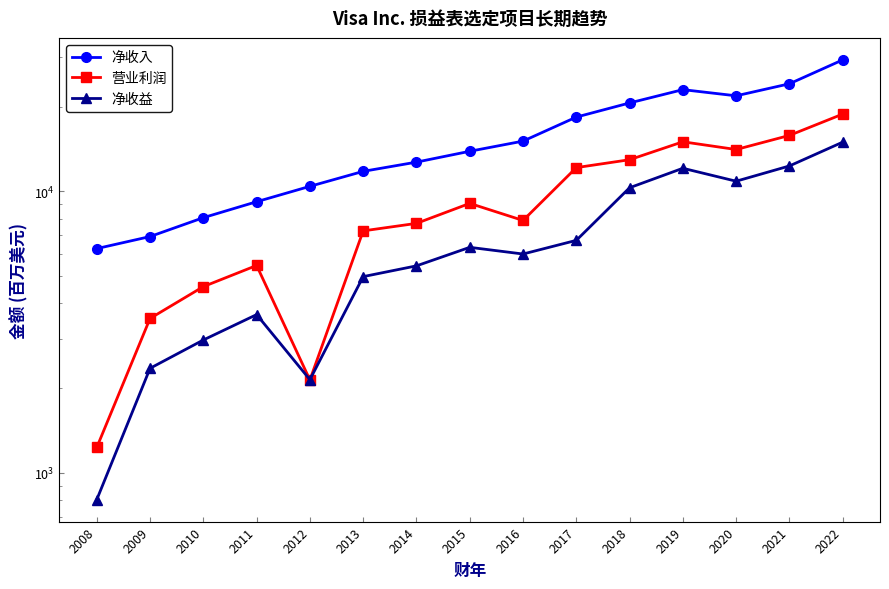

Does the chart have visible grid lines?

No